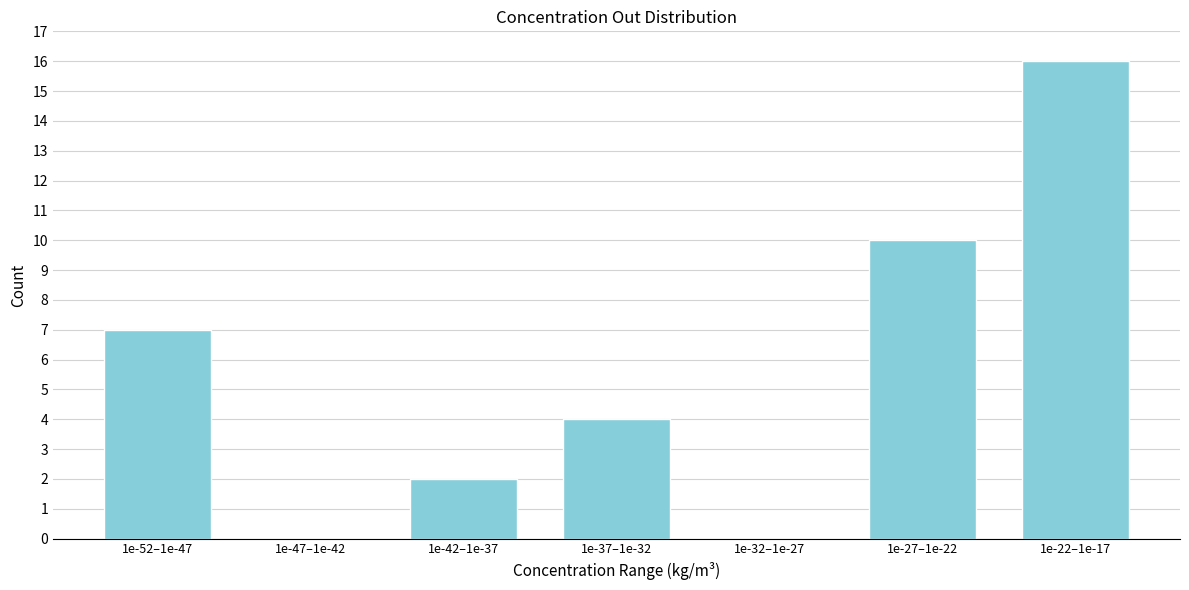

Reading right to left, extract all data points from this chart.

1e-22–1e-17=16	1e-27–1e-22=10	1e-32–1e-27=0	1e-37–1e-32=4	1e-42–1e-37=2	1e-47–1e-42=0	1e-52–1e-47=7